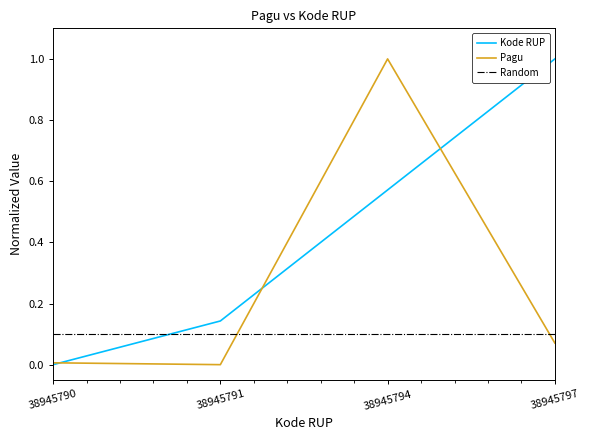

How many times do Kode RUP and Pagu cross each other?

3